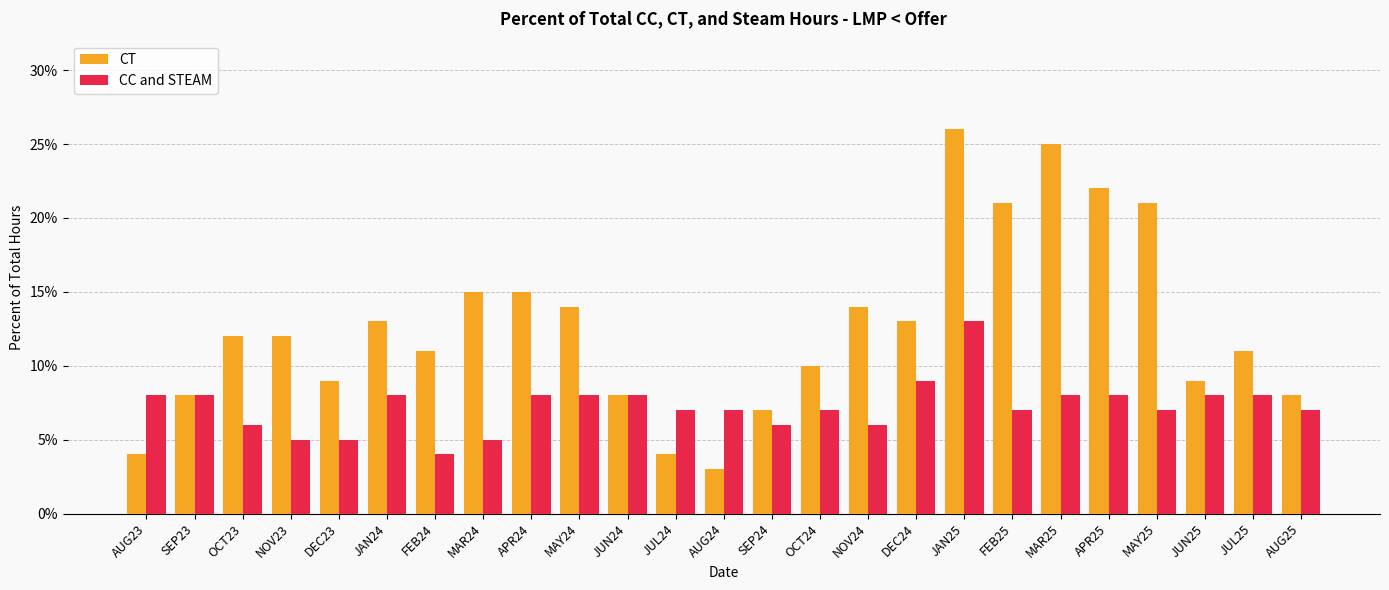

Reading left to right, list all the values displayed in this chart.

CT: AUG23=0.0	SEP23=0.1	OCT23=0.1	NOV23=0.1	DEC23=0.1	JAN24=0.1	FEB24=0.1	MAR24=0.1	APR24=0.1	MAY24=0.1	JUN24=0.1	JUL24=0.0	AUG24=0.0	SEP24=0.1	OCT24=0.1	NOV24=0.1	DEC24=0.1	JAN25=0.3	FEB25=0.2	MAR25=0.2	APR25=0.2	MAY25=0.2	JUN25=0.1	JUL25=0.1	AUG25=0.1
CC and STEAM: AUG23=0.1	SEP23=0.1	OCT23=0.1	NOV23=0.1	DEC23=0.1	JAN24=0.1	FEB24=0.0	MAR24=0.1	APR24=0.1	MAY24=0.1	JUN24=0.1	JUL24=0.1	AUG24=0.1	SEP24=0.1	OCT24=0.1	NOV24=0.1	DEC24=0.1	JAN25=0.1	FEB25=0.1	MAR25=0.1	APR25=0.1	MAY25=0.1	JUN25=0.1	JUL25=0.1	AUG25=0.1